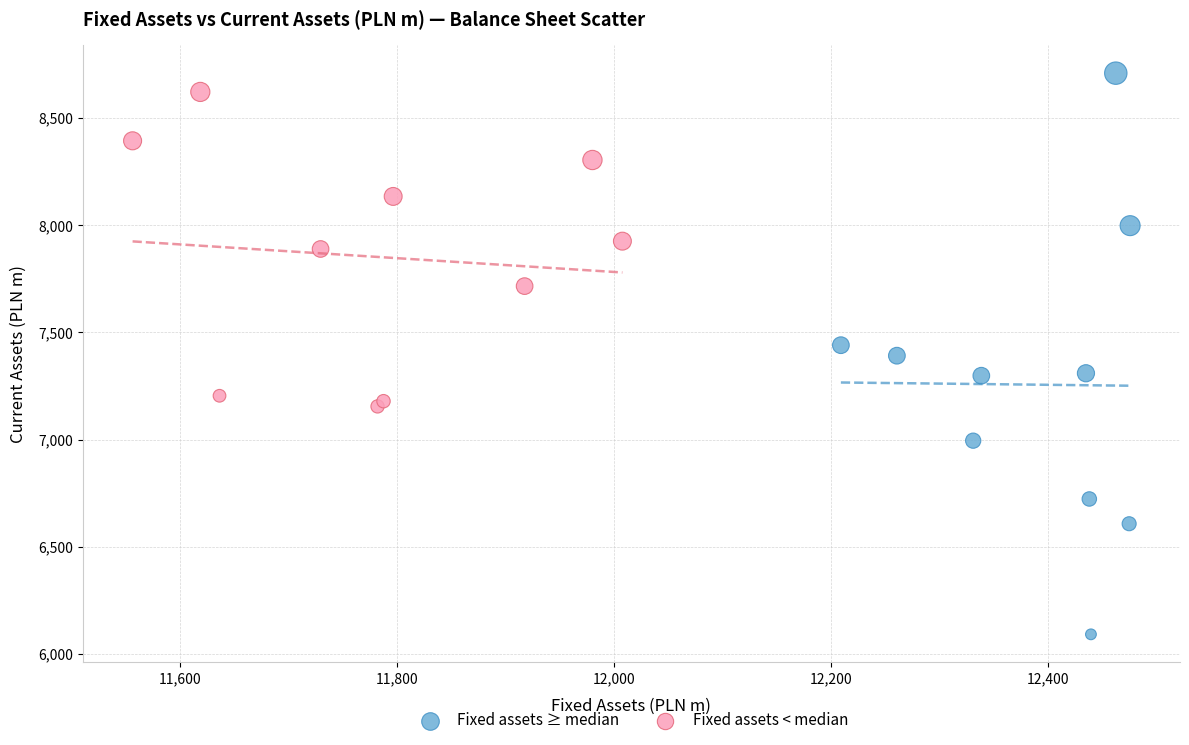

What are all the series names shown in the legend?

Fixed assets ≥ median, Fixed assets < median